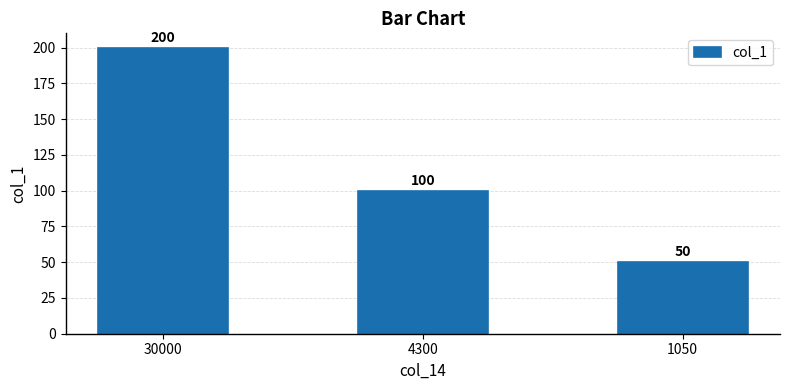

True or false: the data shows 200 at 30000.

True